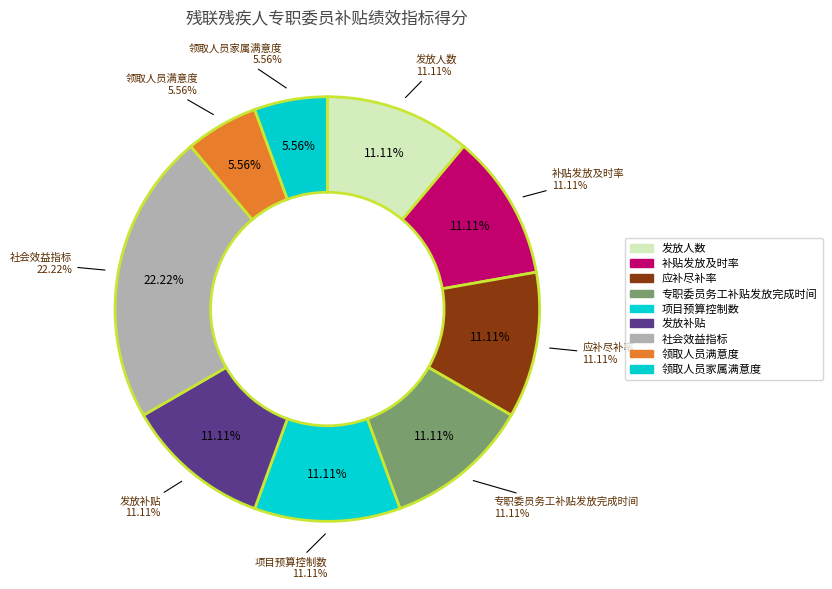

Rank the categories by value from highest to lowest.

社会效益指标, 发放人数, 补贴发放及时率, 应补尽补率, 专职委员务工补贴发放完成时间, 项目预算控制数, 发放补贴, 领取人员满意度, 领取人员家属满意度